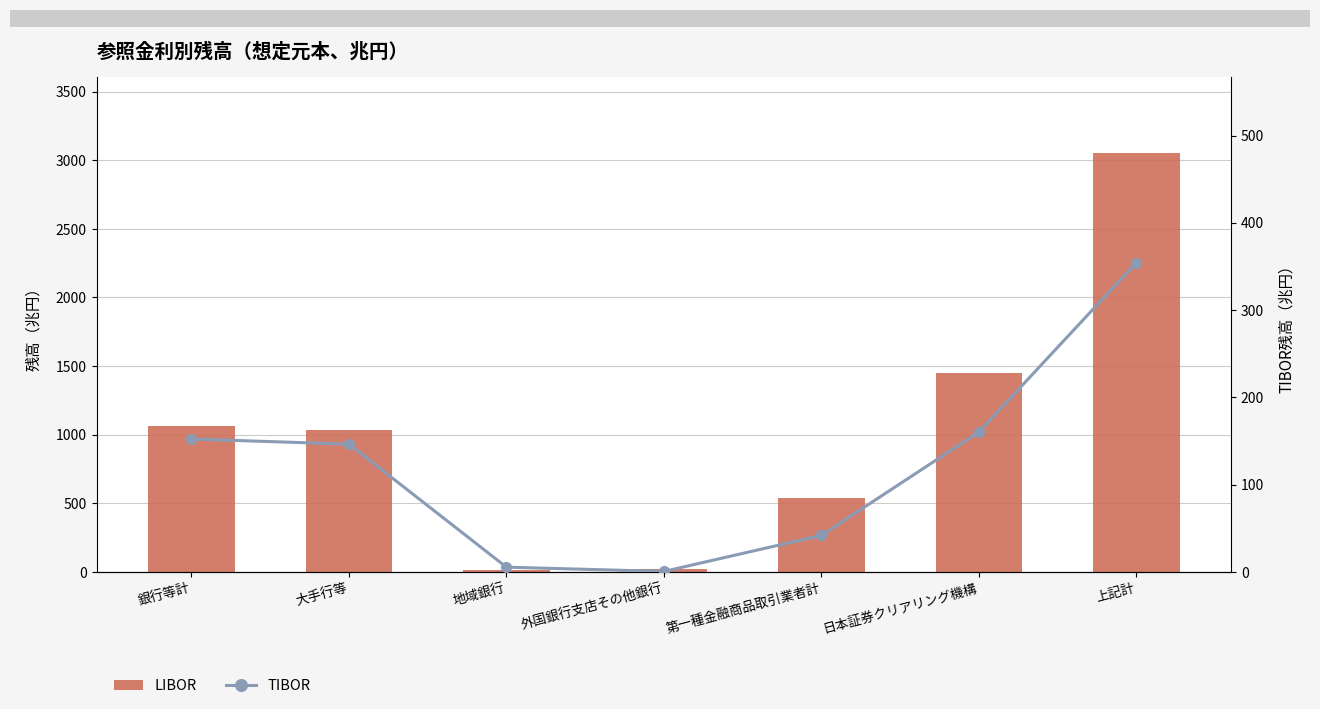

Which series changed the most between 地域銀行 and 第一種金融商品取引業者計?

LIBOR